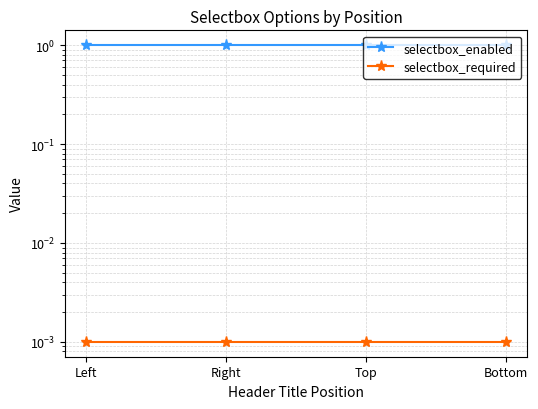

What is the average value of the selectbox_enabled series?

1.0